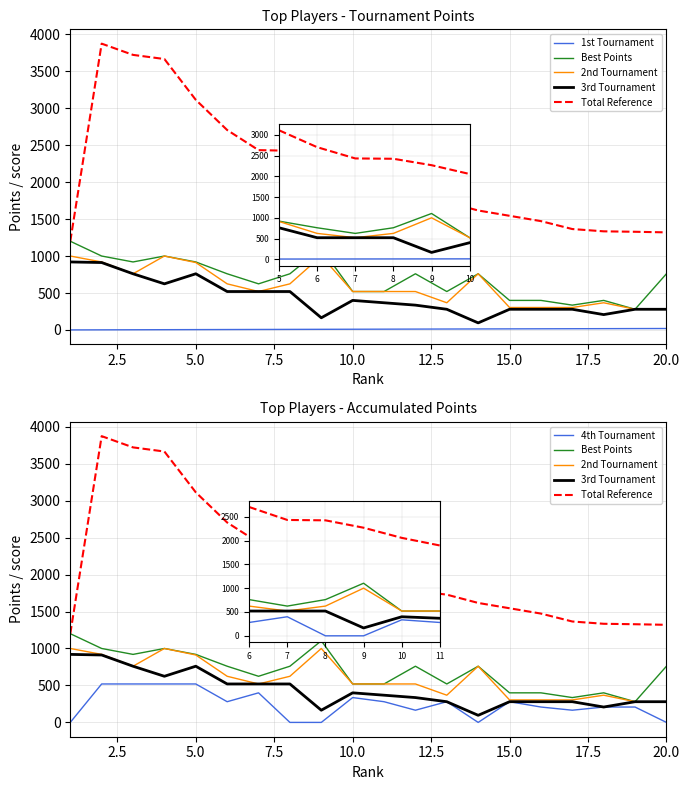

What is the difference between the second highest and minimum values in the Best Points series?

824